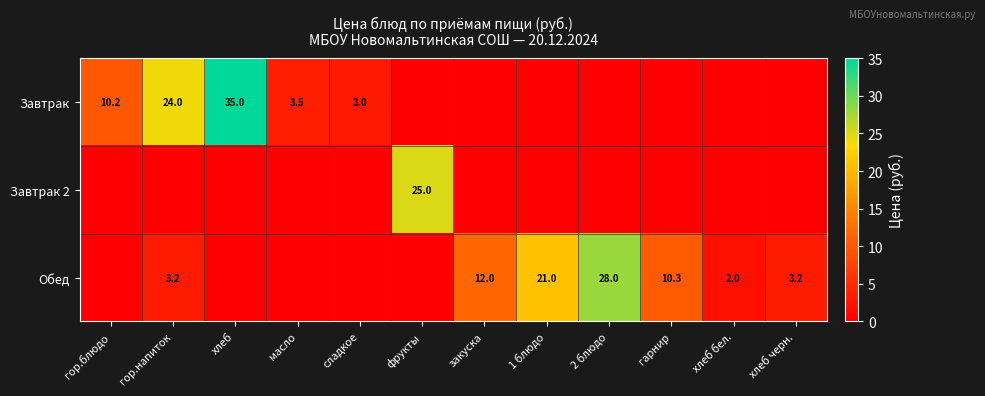

The value of Обед at закуска is 4.9. True or false?

False